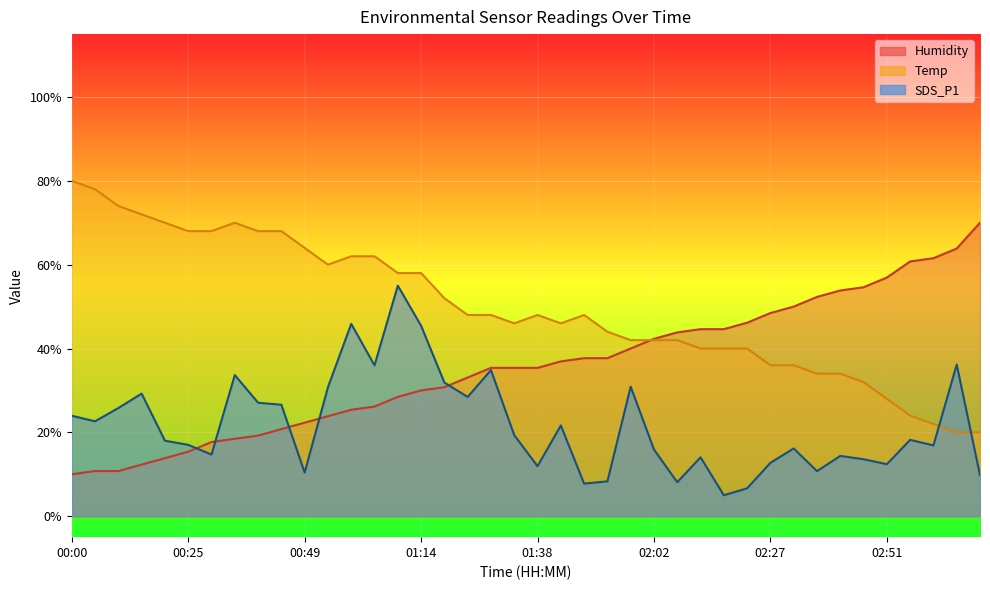

What is the lowest value of the Humidity series?

10.0